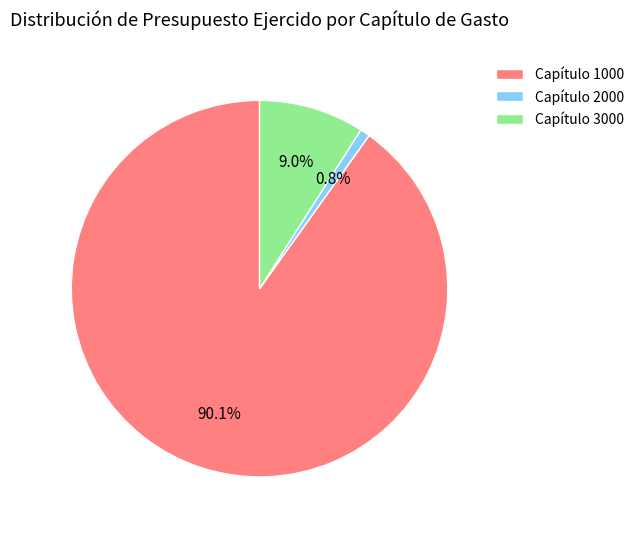

Does Capítulo 1000 represent more than half of the total?

Yes